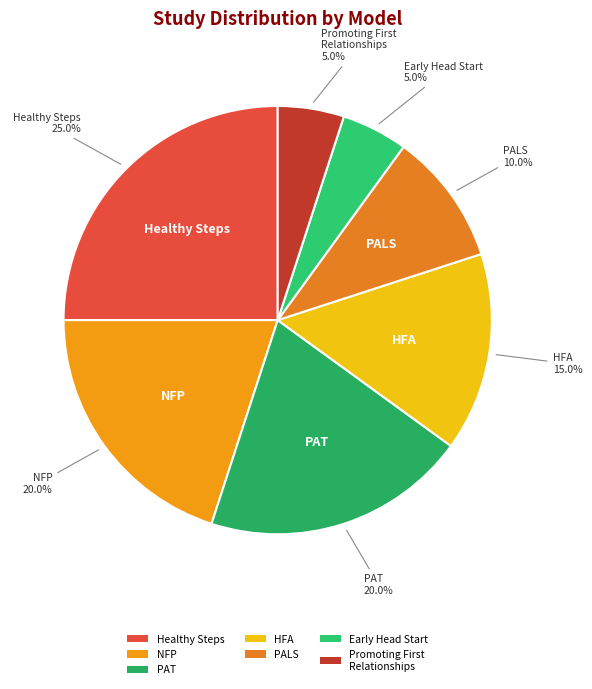

To the nearest percent, what is the average slice percentage?

14%